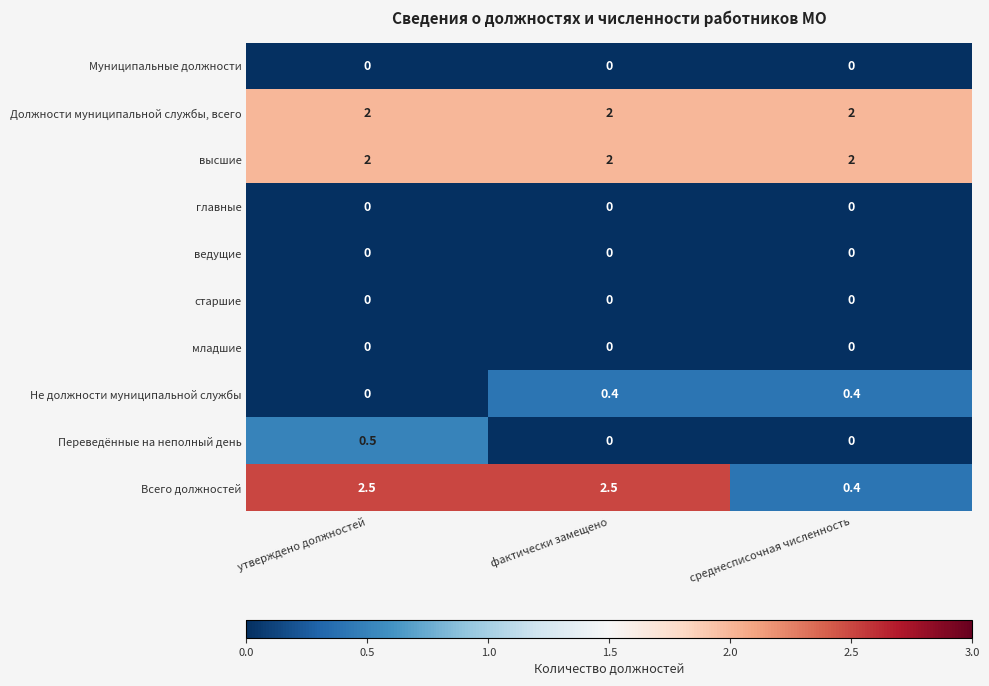

Reading right to left, transcribe all the data shown in this chart.

Муниципальные должности: среднесписочная численность=0.0	фактически замещено=0.0	утверждено должностей=0.0
Должности муниципальной службы, всего: среднесписочная численность=2.0	фактически замещено=2.0	утверждено должностей=2.0
высшие: среднесписочная численность=2.0	фактически замещено=2.0	утверждено должностей=2.0
главные: среднесписочная численность=0.0	фактически замещено=0.0	утверждено должностей=0.0
ведущие: среднесписочная численность=0.0	фактически замещено=0.0	утверждено должностей=0.0
старшие: среднесписочная численность=0.0	фактически замещено=0.0	утверждено должностей=0.0
младшие: среднесписочная численность=0.0	фактически замещено=0.0	утверждено должностей=0.0
Не должности муниципальной службы: среднесписочная численность=0.4	фактически замещено=0.4	утверждено должностей=0.0
Переведённые на неполный день: среднесписочная численность=0.0	фактически замещено=0.0	утверждено должностей=0.5
Всего должностей: среднесписочная численность=0.4	фактически замещено=2.5	утверждено должностей=2.5